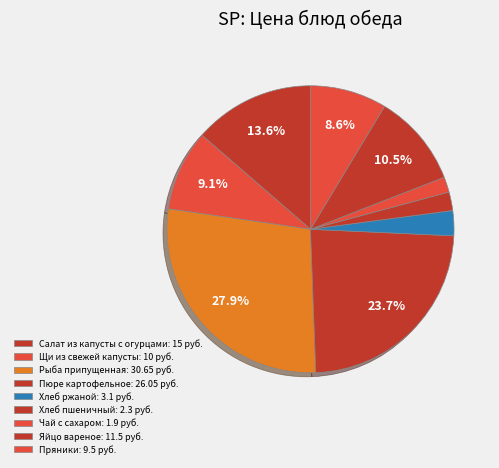

Is it true that Хлеб пшеничный is 2% of the pie?

True